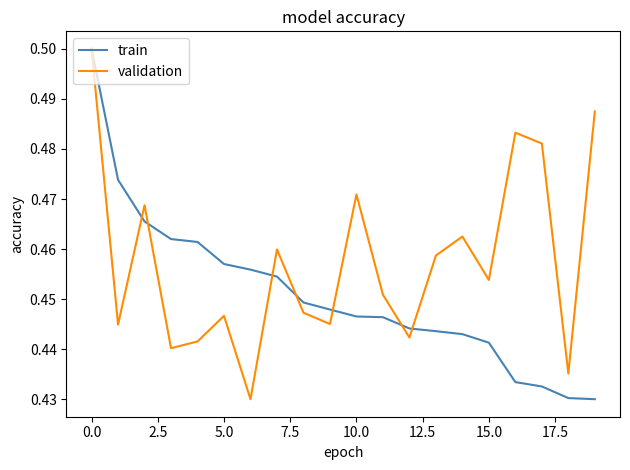

Which series has the largest total across all categories?

validation